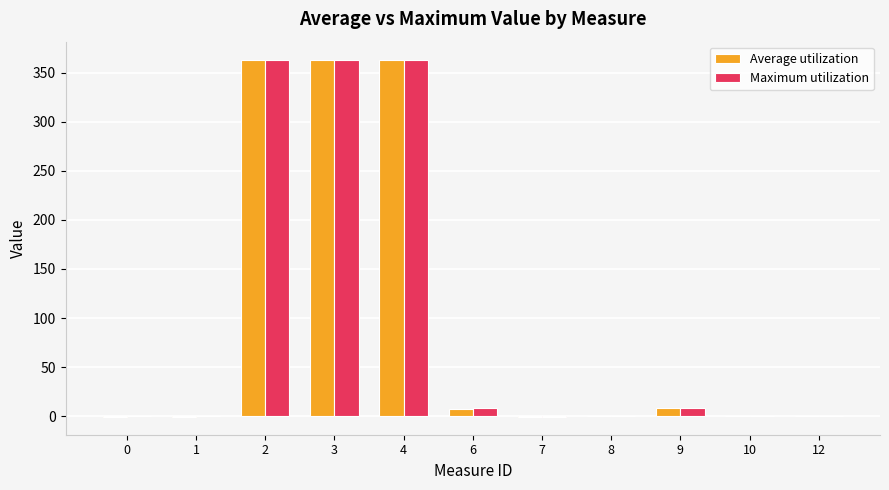

The Maximum utilization series shows 0.2 at 12. True or false?

True